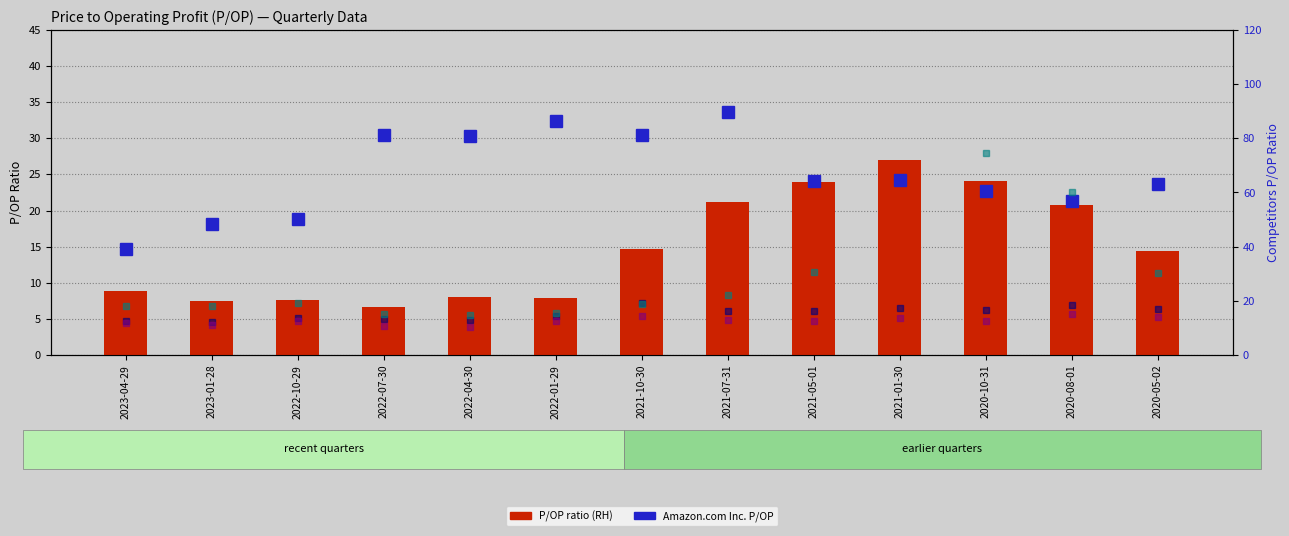

Is the value of P/OP ratio at 2021-10-30 greater than the value of Lowe's Cos. Inc. at 2022-01-29?

Yes